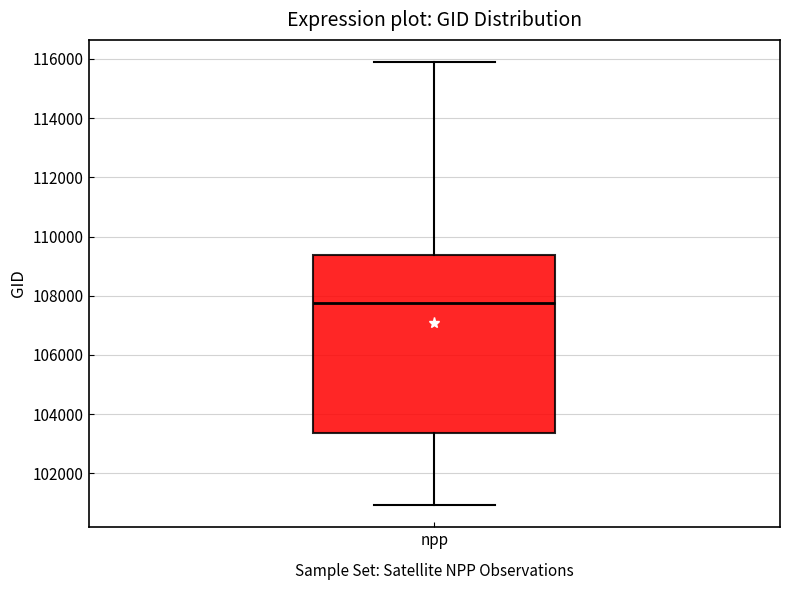

Transcribe this box plot: give where the median line is, the range the box spans, and where the two whiskers end, as read against the y-axis. The values are not printed on the chart, so give them approximately, as read against the axis.

median 107800, box 103400 to 109400, whiskers 101000 to 115800